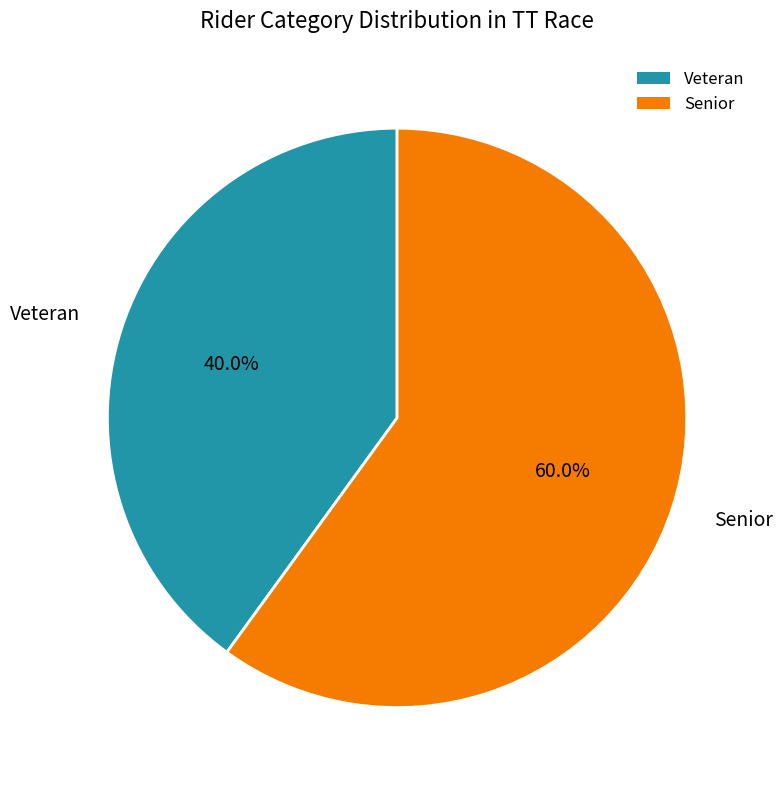

The Veteran slice represents 40% of the pie. True or false?

True